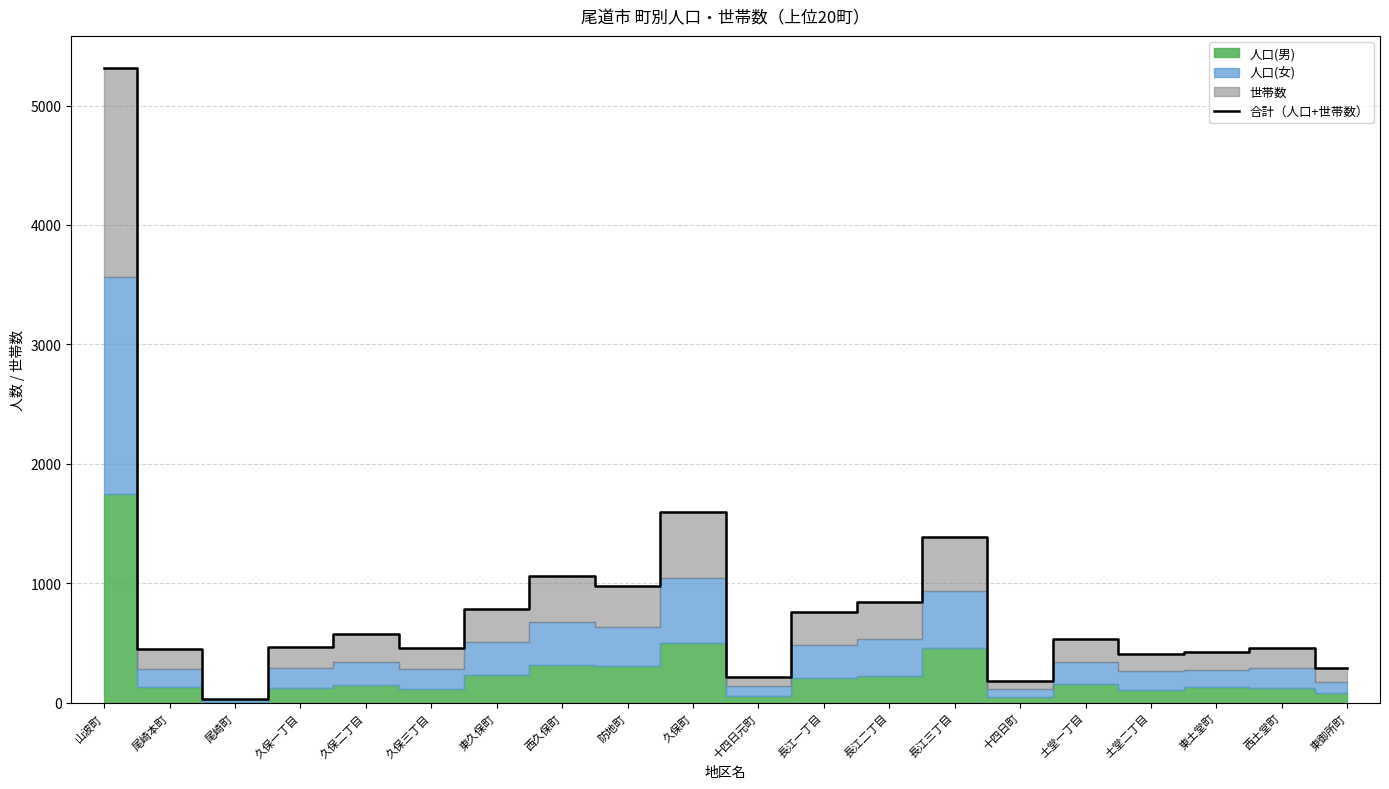

What is the difference between the values at 久保三丁目 and 西土堂町?

3